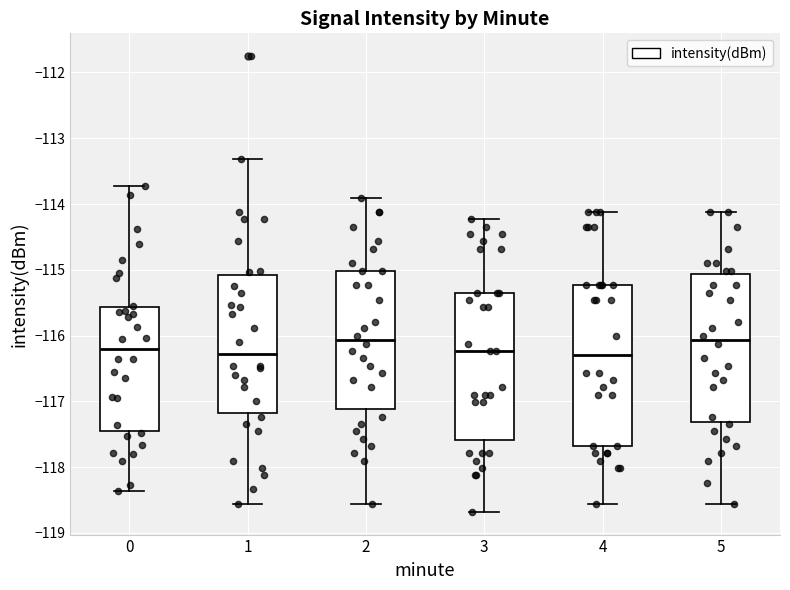

Reading left to right, read every box against the y-axis: the position of its median line, the range the box covers, and the ends of its whiskers. The values are not printed on the chart, so give them approximately, as read against the axis.

0: median -116.2, box -117.4 to -115.6, whiskers -118.4 to -113.7
1: median -116.3, box -117.2 to -115.1, whiskers -118.6 to -113.3
2: median -116.1, box -117.1 to -115.0, whiskers -118.6 to -113.9
3: median -116.2, box -117.6 to -115.3, whiskers -118.7 to -114.2
4: median -116.3, box -117.7 to -115.2, whiskers -118.6 to -114.1
5: median -116.1, box -117.3 to -115.1, whiskers -118.6 to -114.1